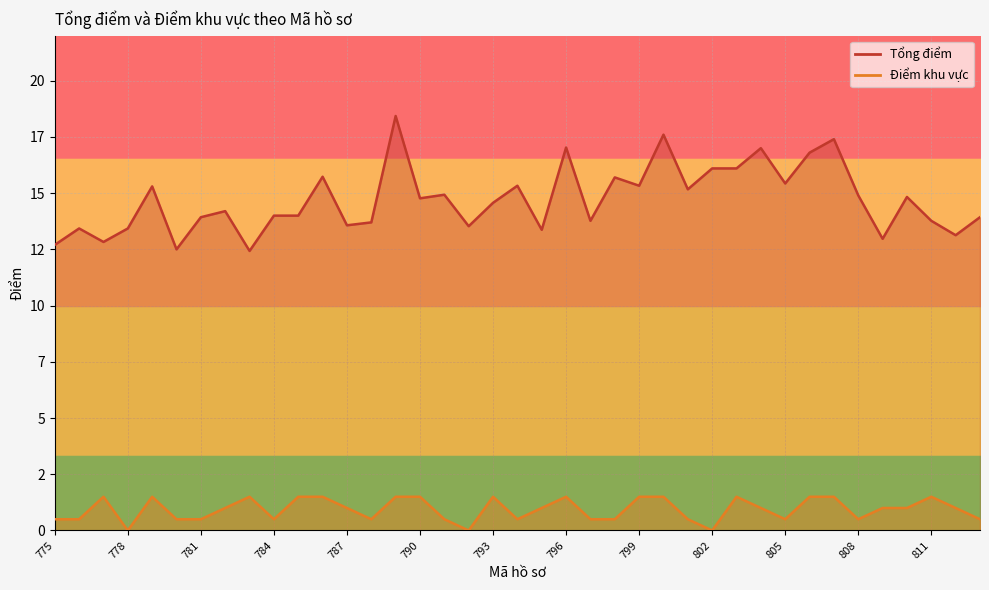

What is the difference between the second highest and minimum values in the Điểm khu vực series?

1.5